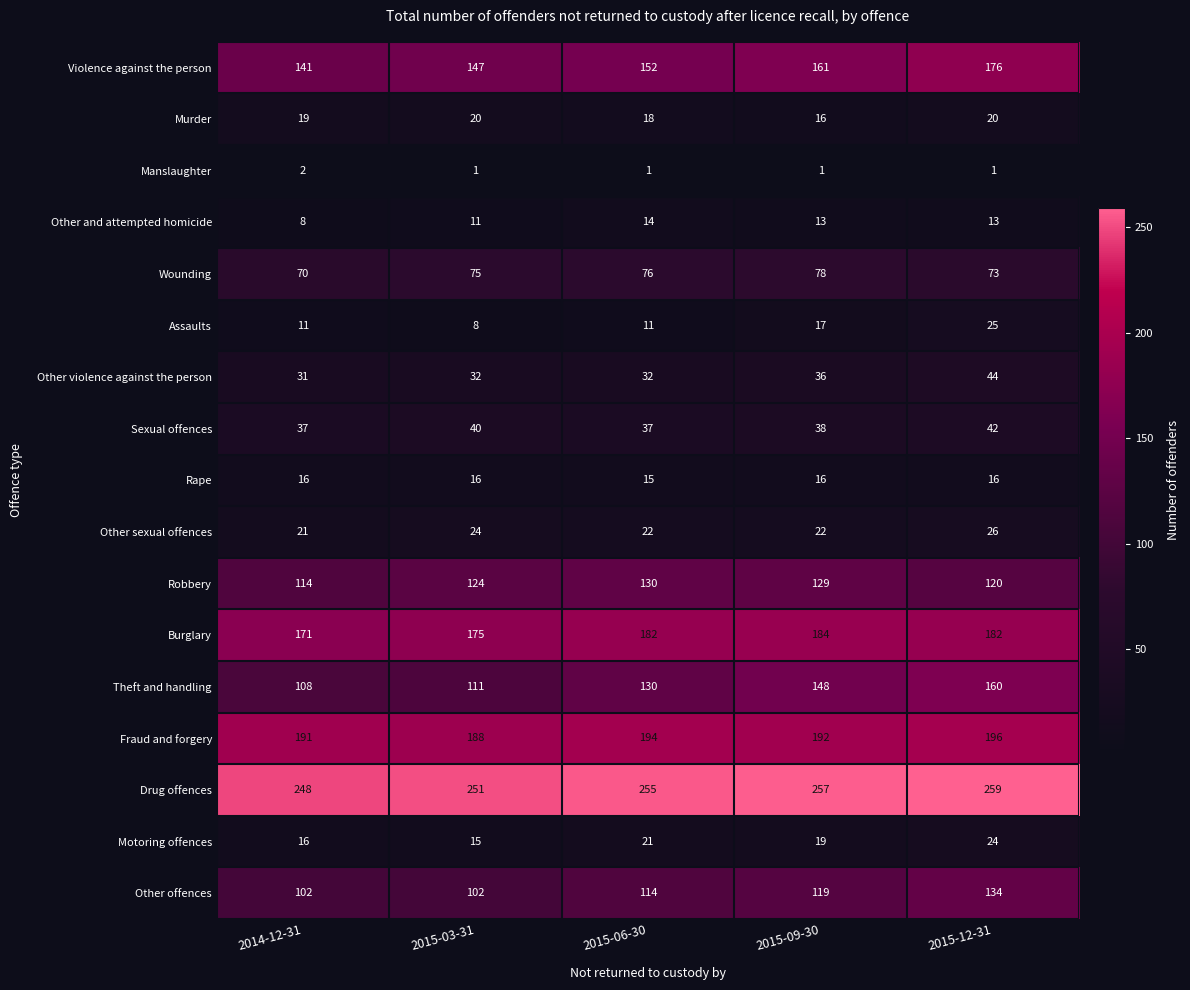

What is the total value across all series at 2015-09-30?

1446